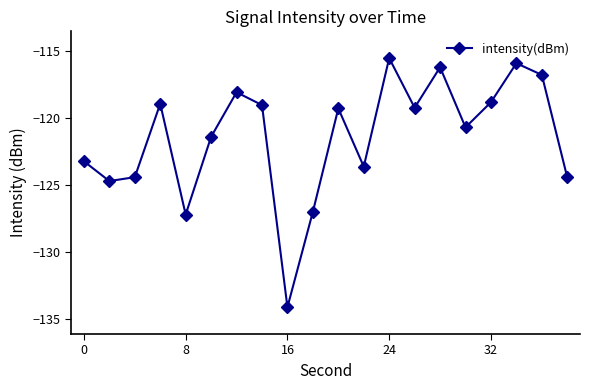

What is the average value?

-121.4